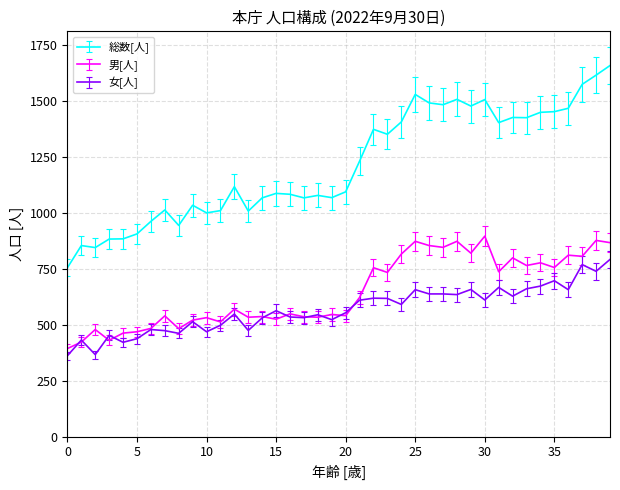

What is the smallest value displayed?

361